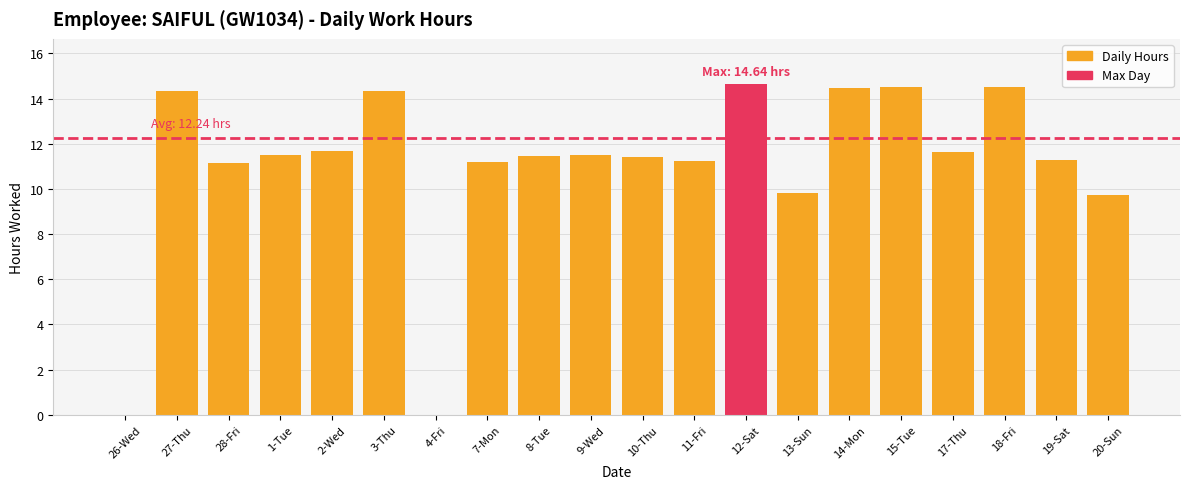

The chart shows a value of 11.4 at 8-Tue. True or false?

True